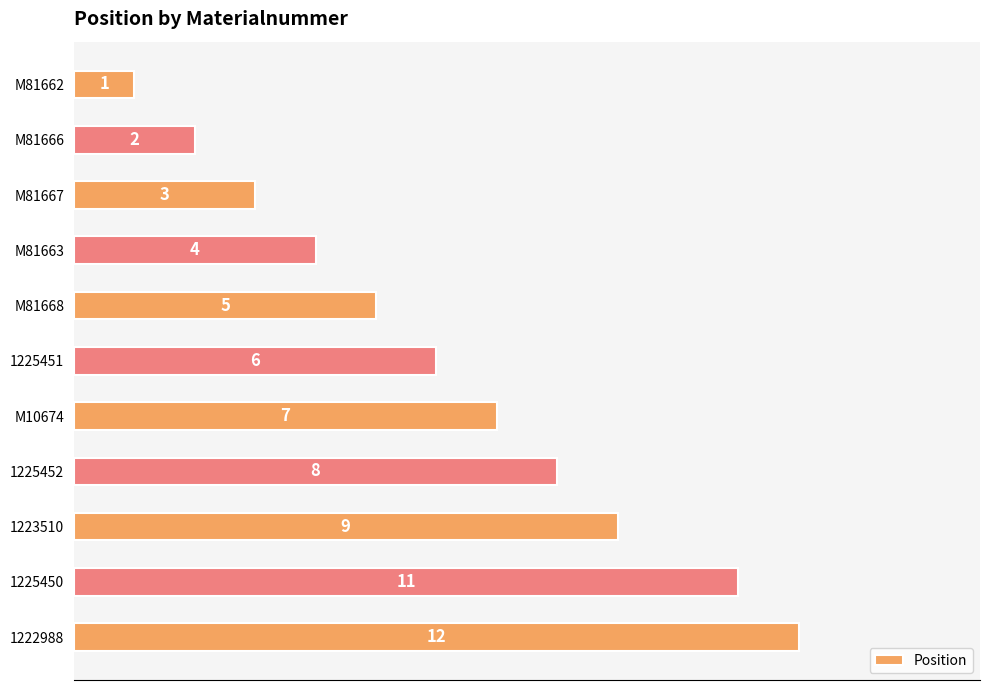

What is the minimum value shown in the chart?

1